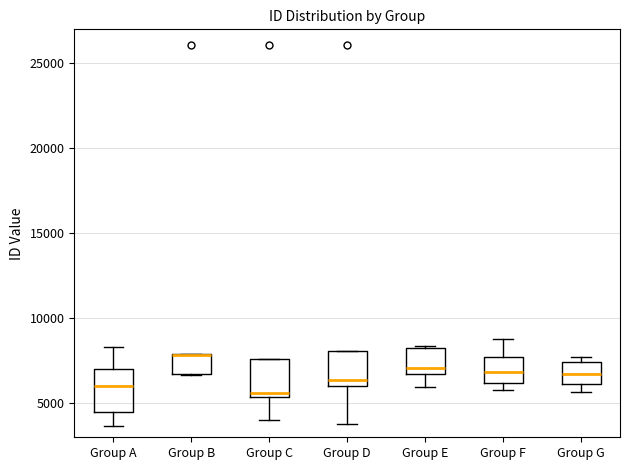

Where is the lower edge of the box for Group A on the y-axis? The values are not printed on the chart, so give them approximately, as read against the axis.

4500